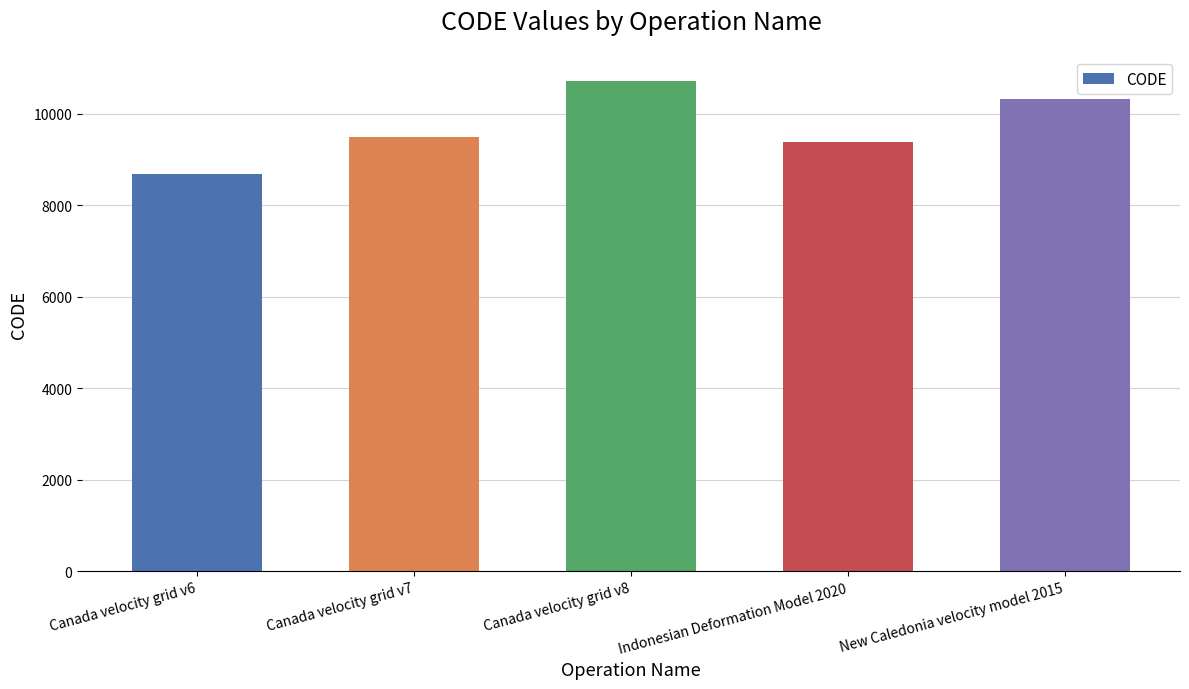

What is the label of the 4th bar from the right?

Canada velocity grid v7